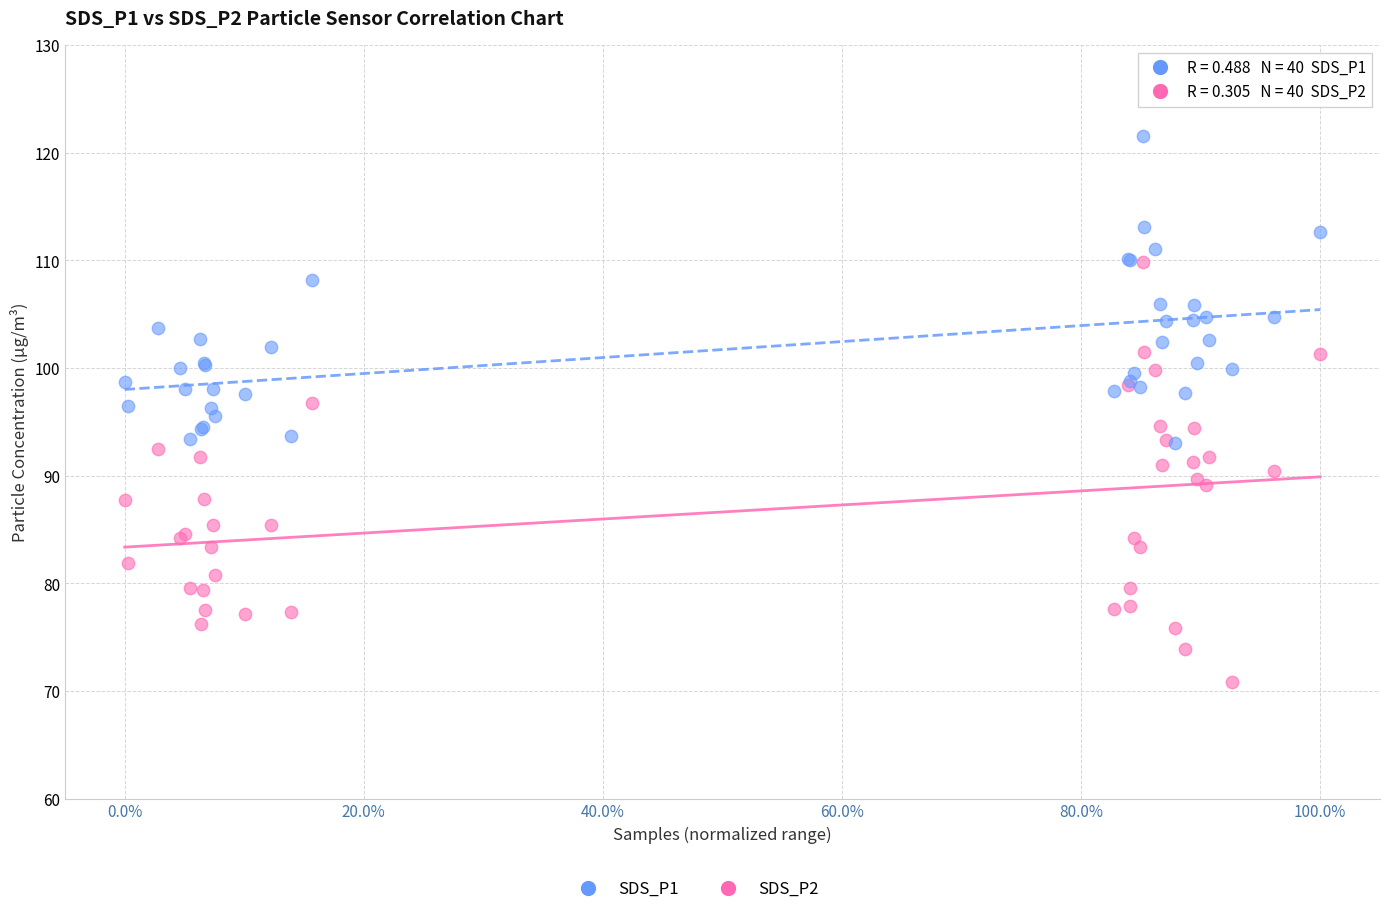

Which series reaches the minimum Y coordinate?

SDS_P2